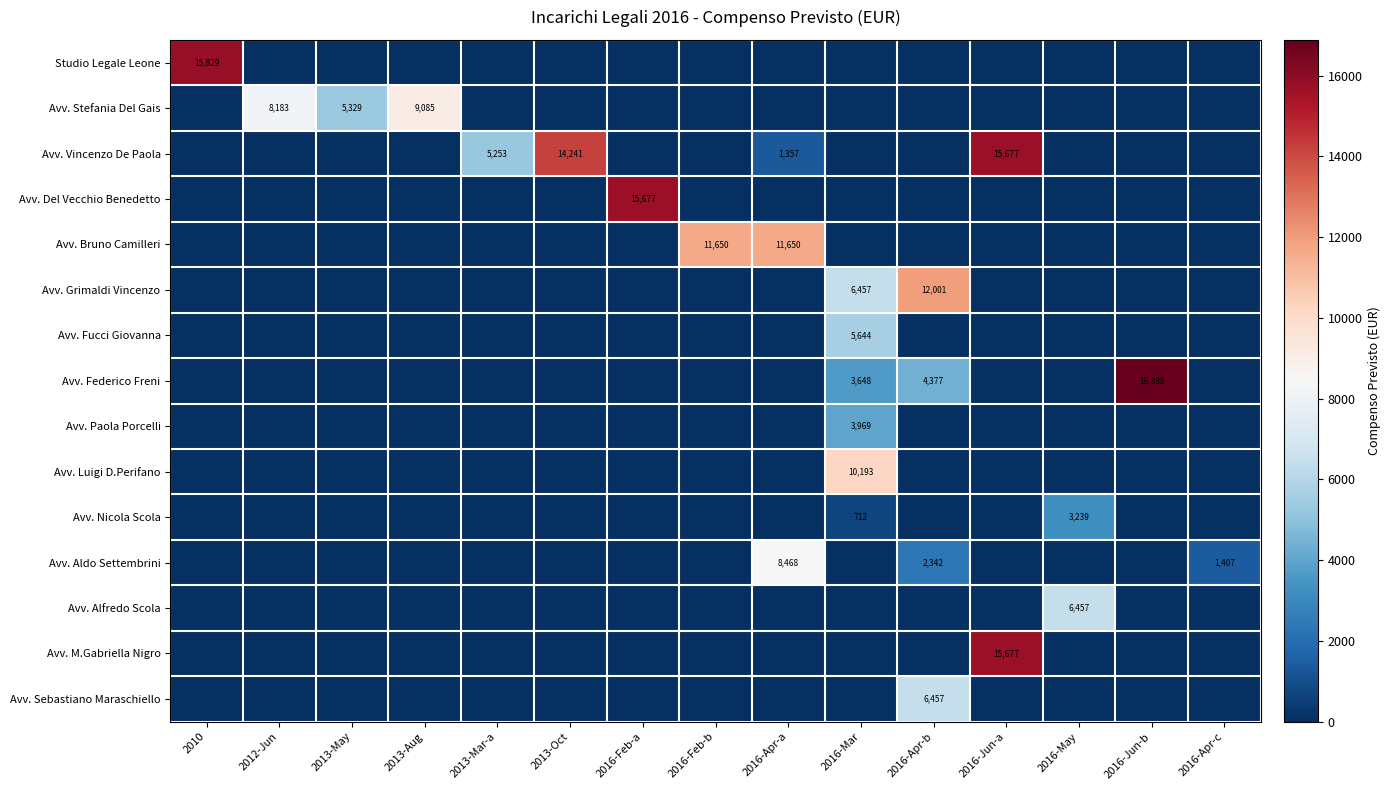

The Avv. Nicola Scola series shows 1491.7 at 2013-May. True or false?

False